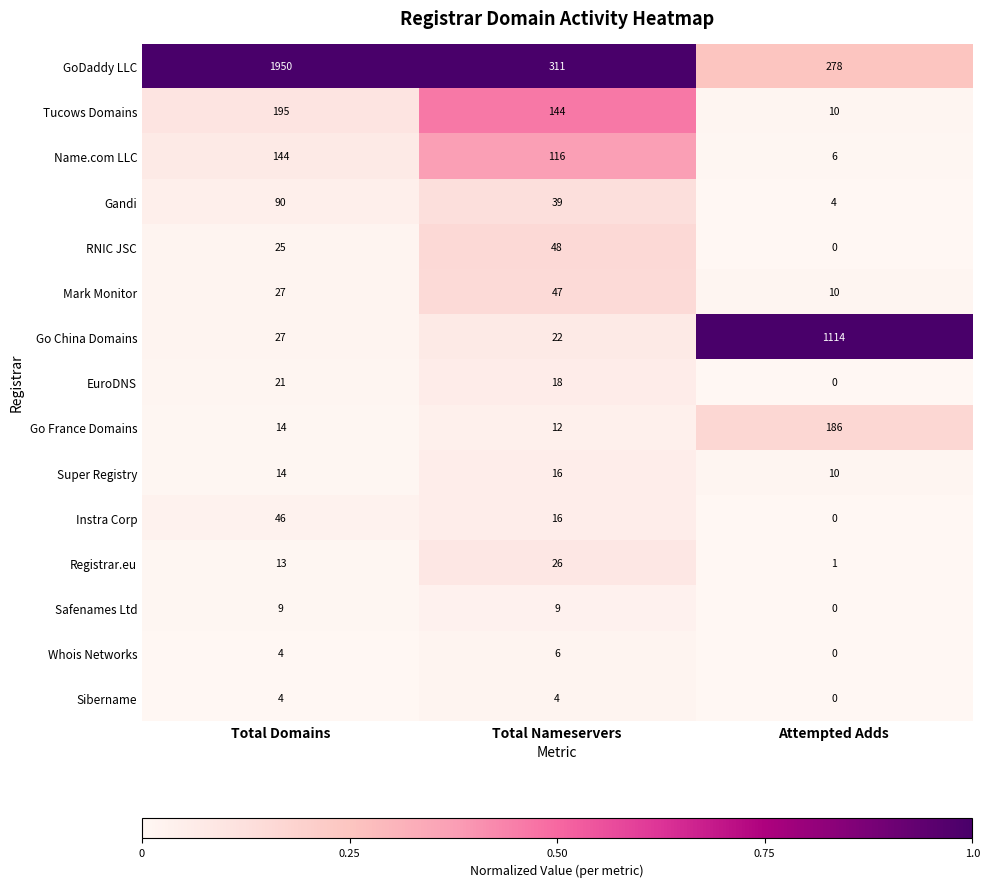

Between Total Nameservers and Attempted Adds, which series saw the biggest shift?

Go China Domains